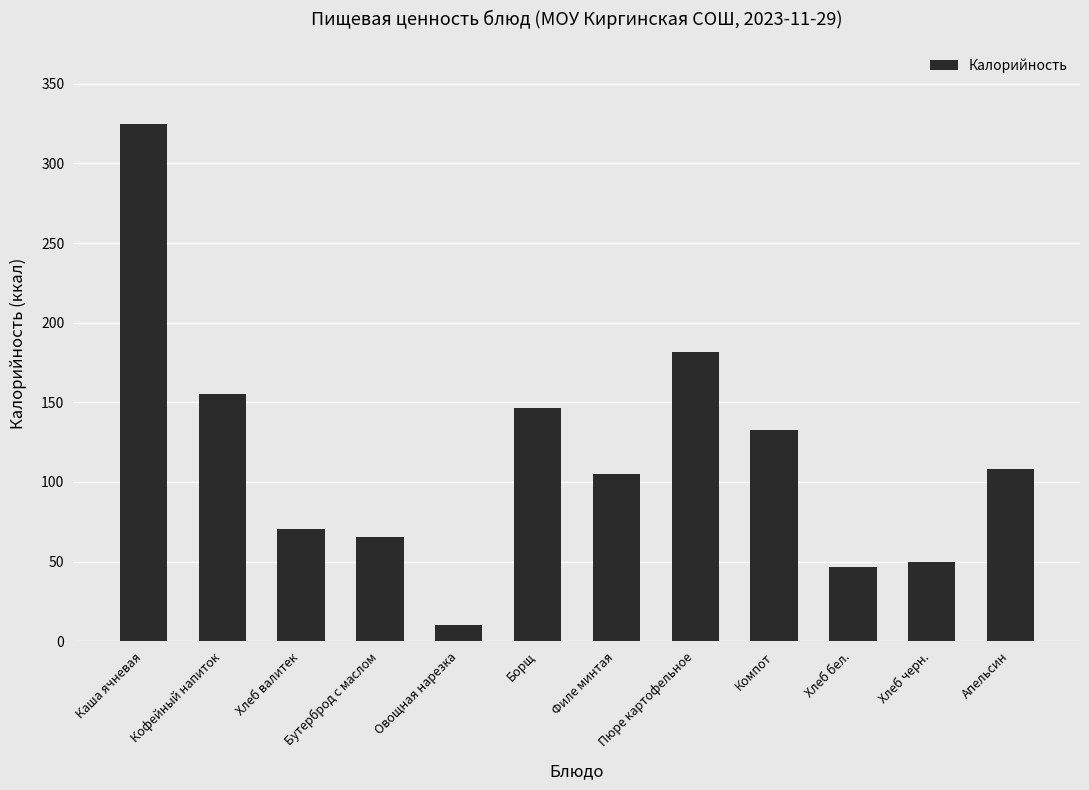

Rank the categories by value from highest to lowest.

Каша ячневая, Пюре картофельное, Кофейный напиток, Борщ, Компот, Апельсин, Филе минтая, Хлеб валитек, Бутерброд с маслом, Хлеб черн., Хлеб бел., Овощная нарезка